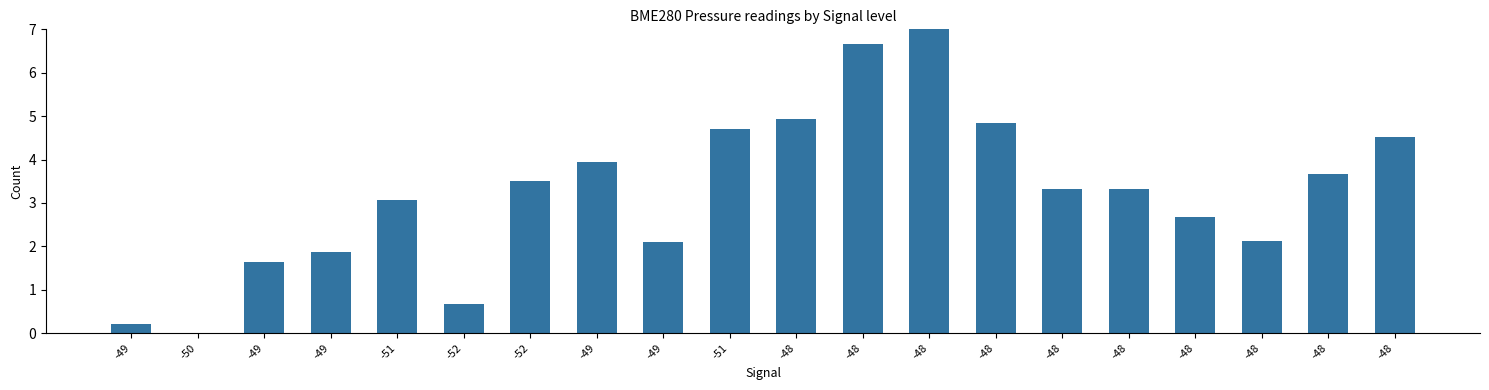

Which label corresponds to the smallest value in the chart?

-50